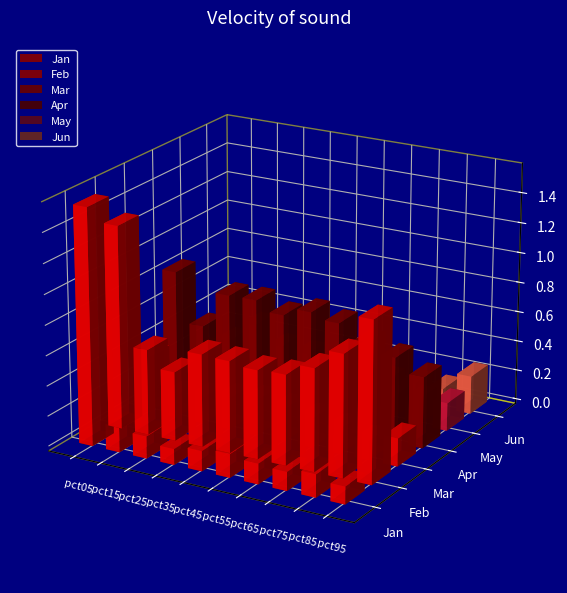

Rank the series at pct45 from lowest to highest value.

May, Jan, Jun, Mar, Feb, Apr